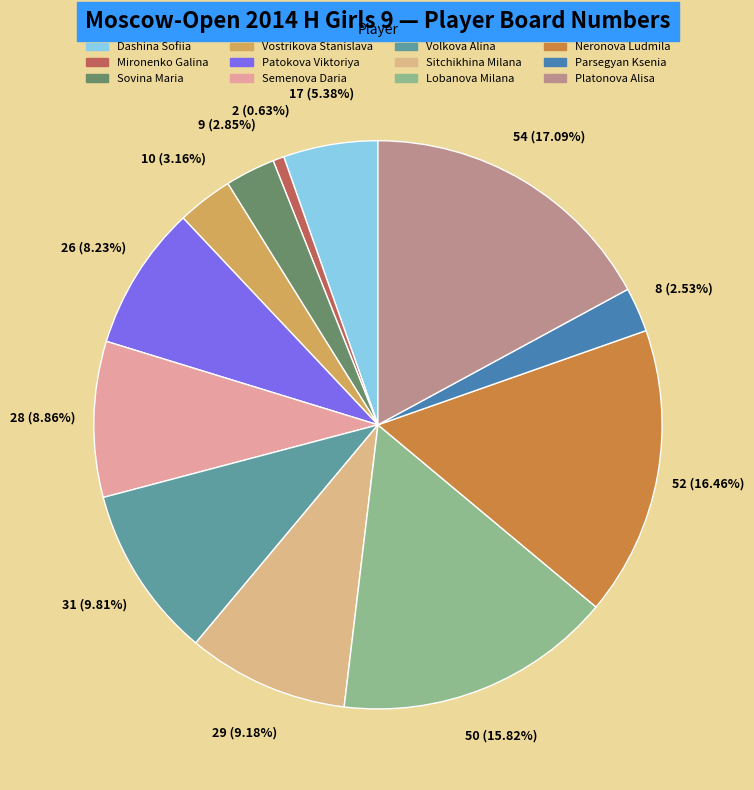

How many slices are in this pie chart?

12